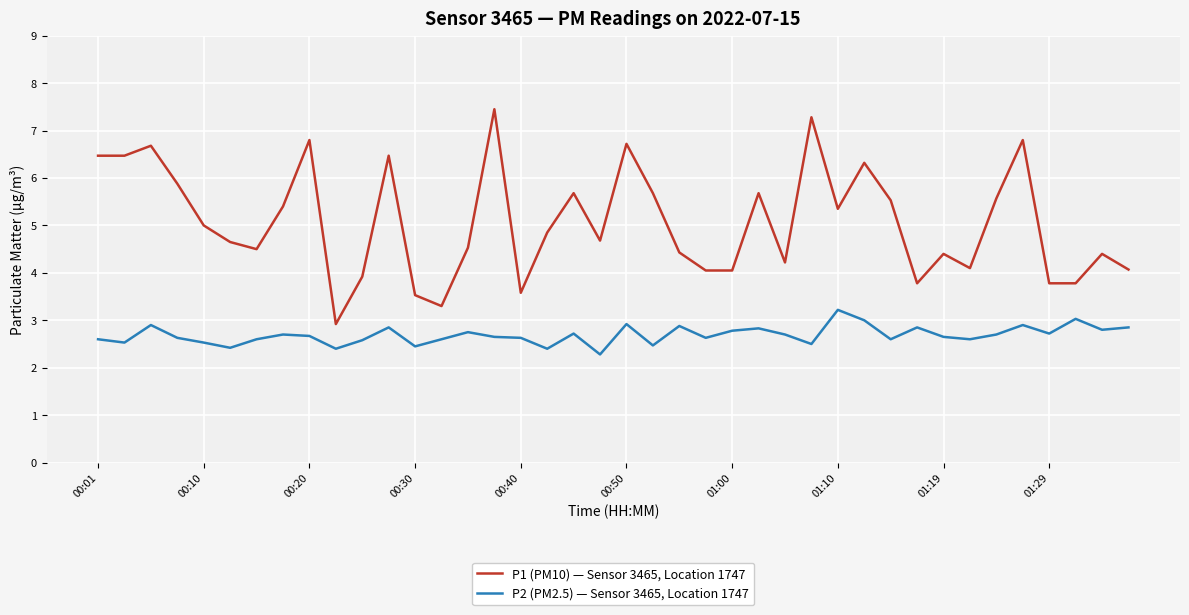

What is the difference between the maximum and minimum values in the P1 (PM10) — Sensor 3465, Location 1747 series?

4.5